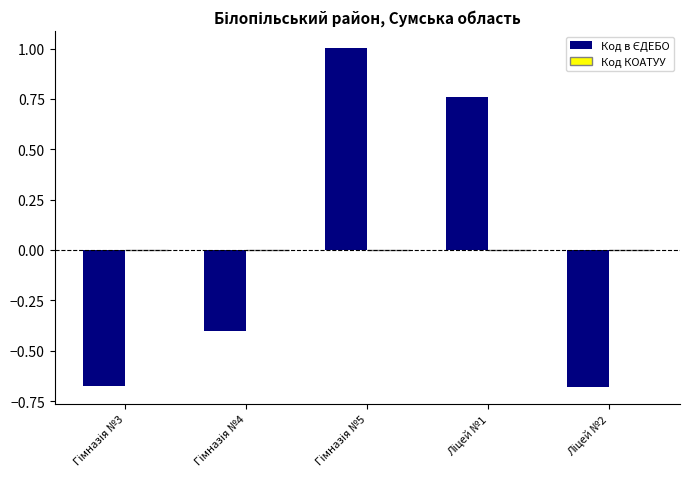

What is the greatest value displayed?

1.0